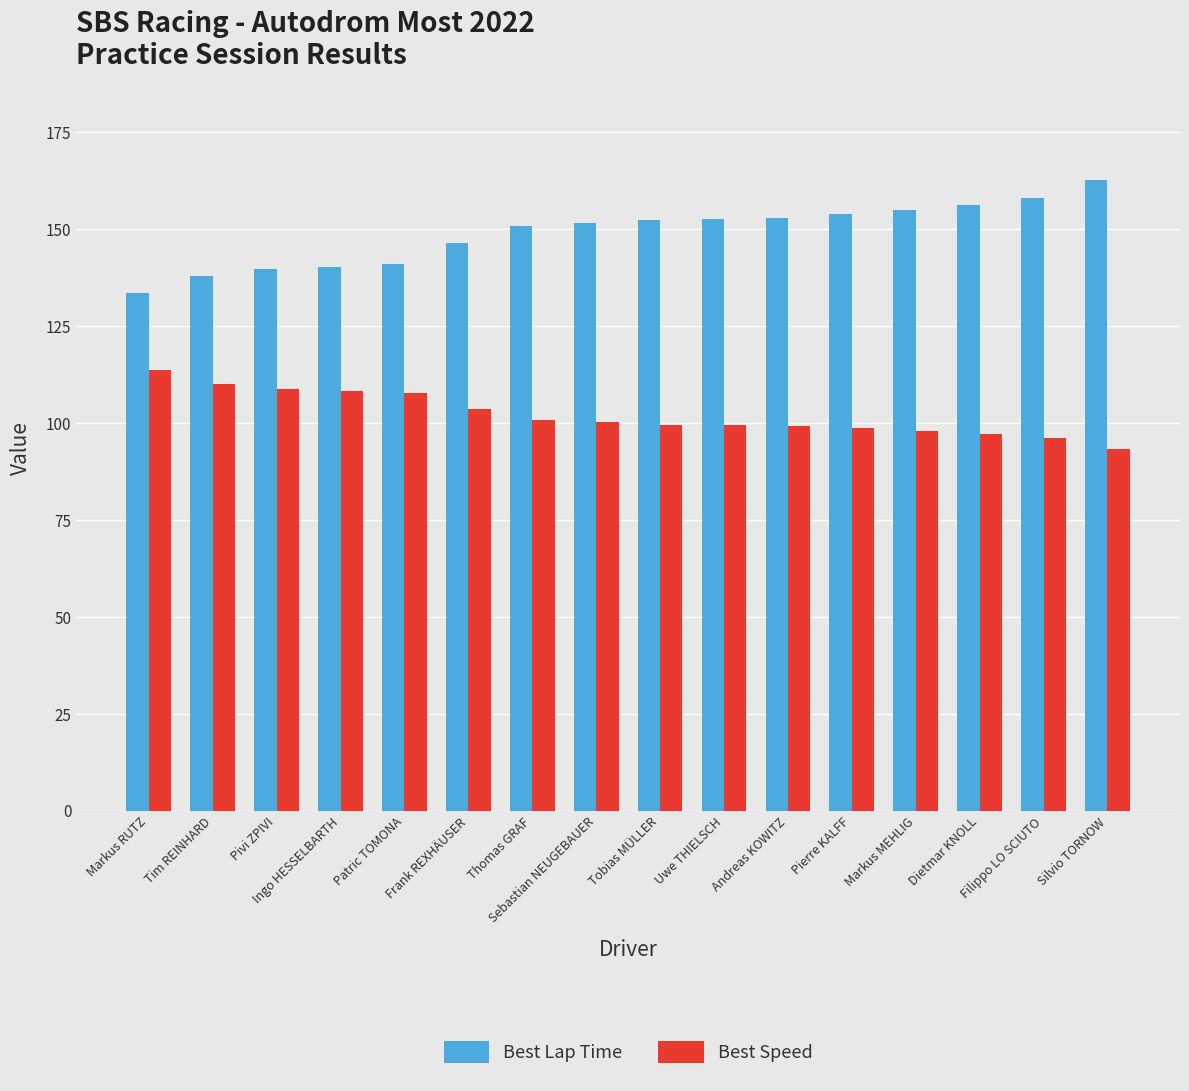

What is the spread (max minus min) of values at Patric TOMONA?

33.4